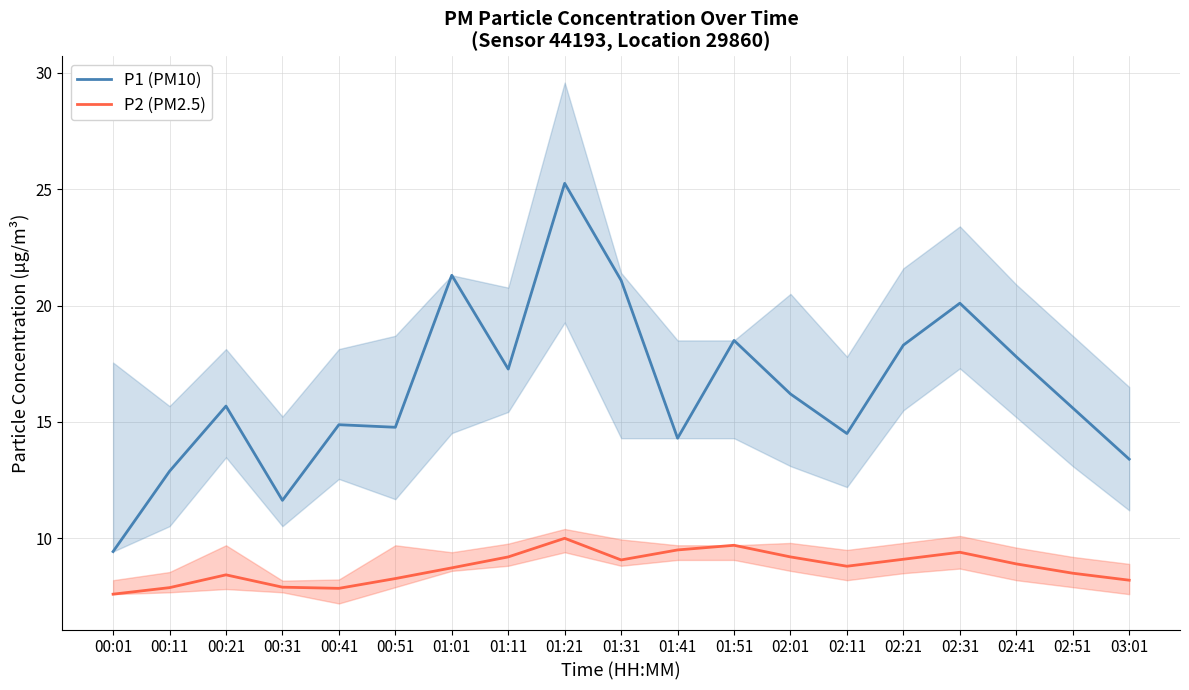

Rank the series by their maximum value, from highest to lowest.

P1 (PM10), P2 (PM2.5)